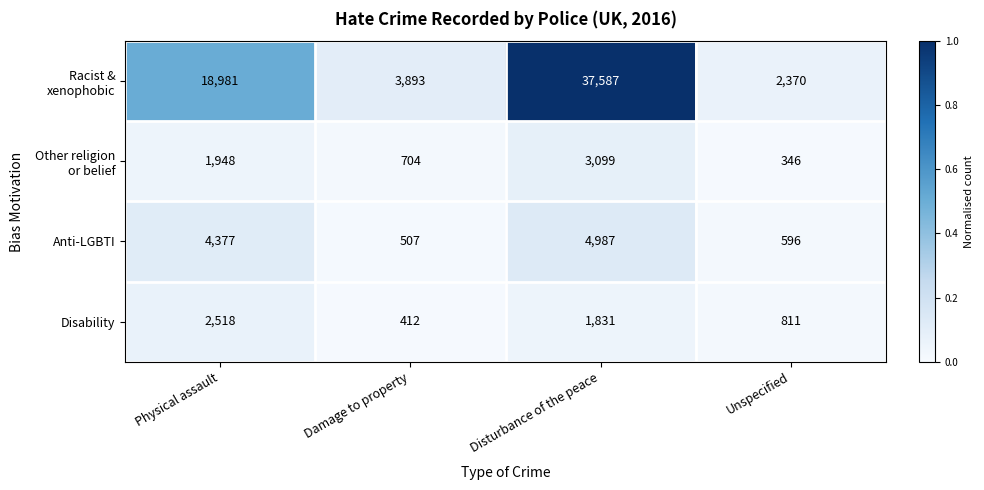

What is the spread (max minus min) of values at Disturbance of the peace?

35756